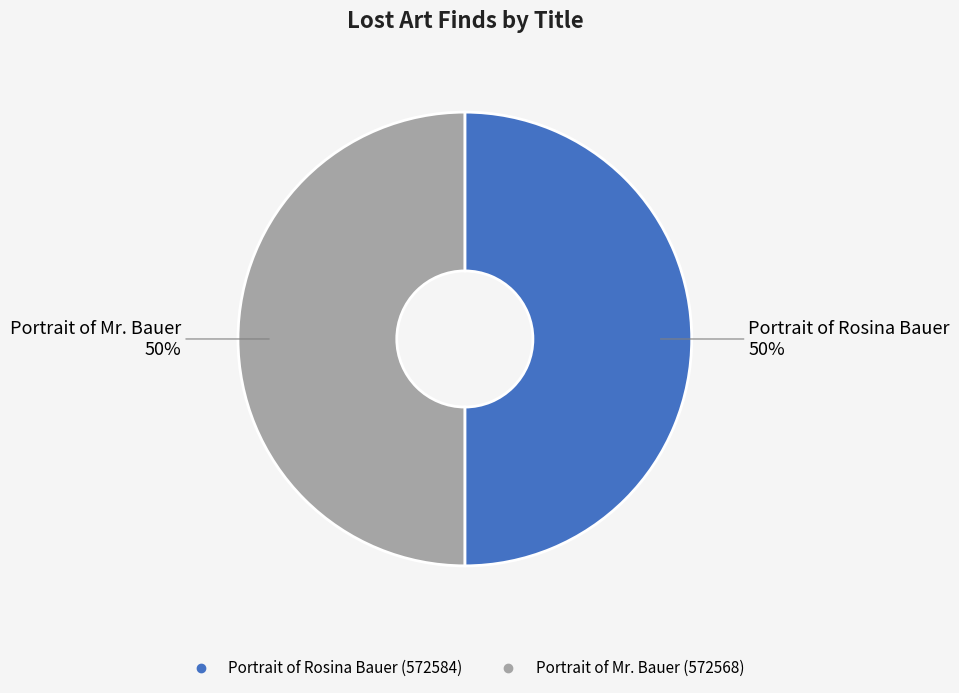

To the nearest percent, what percentage of the pie is Portrait of Mr. Bauer?

50%